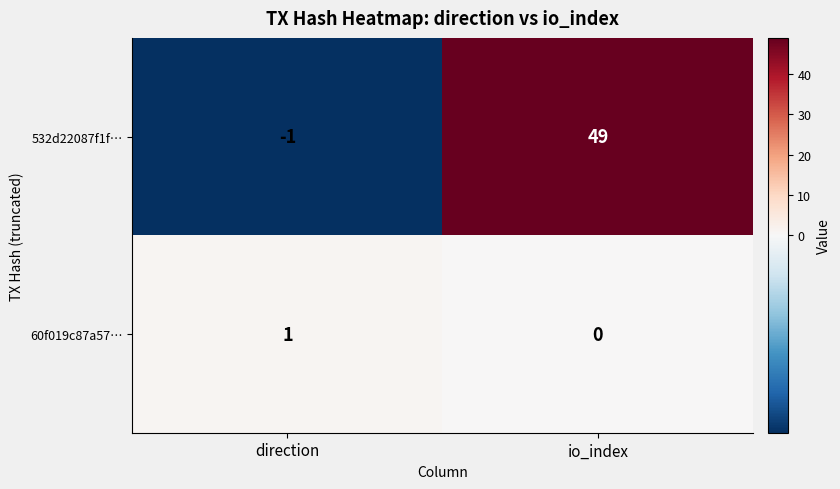

Where is 60f019c87a57… nearest to the value 0?

io_index